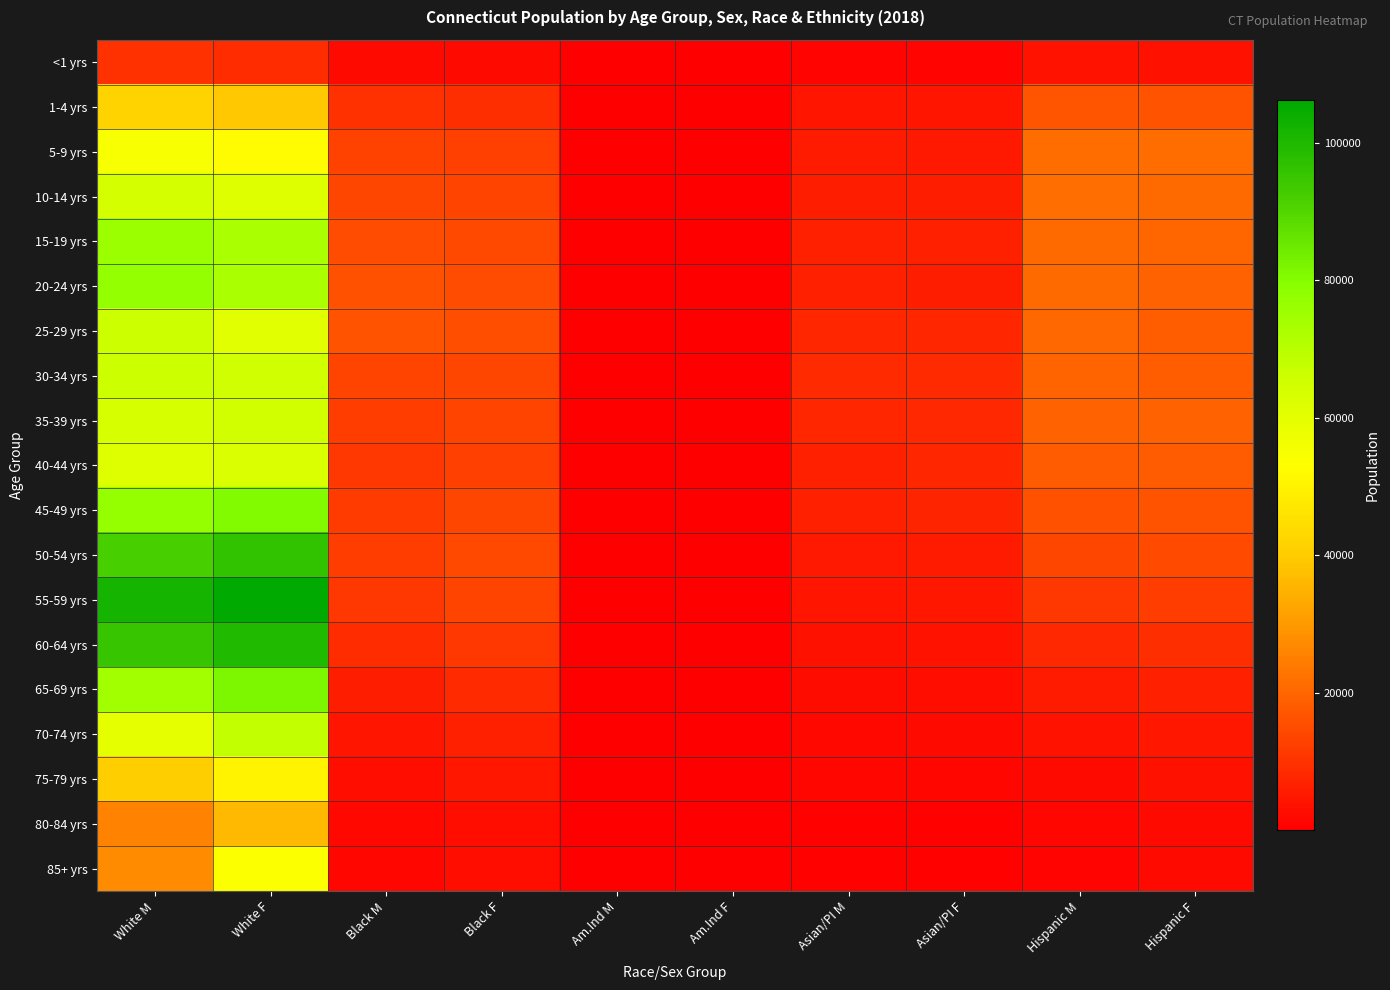

Which category has the lowest value across all series?

Am.Ind F